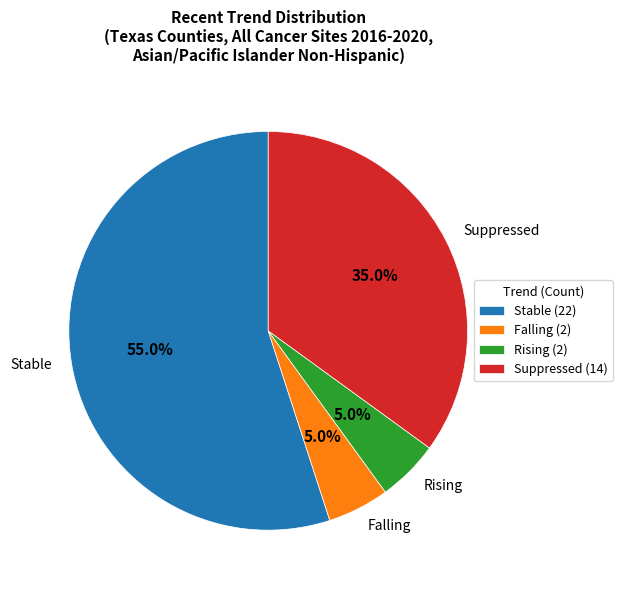

How much of the chart is everything except Suppressed?

65.0%